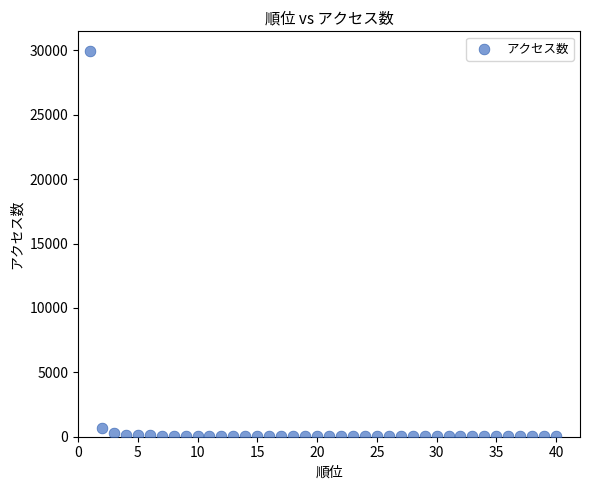

What Y value in the scatter plot is closest to 15002?

646